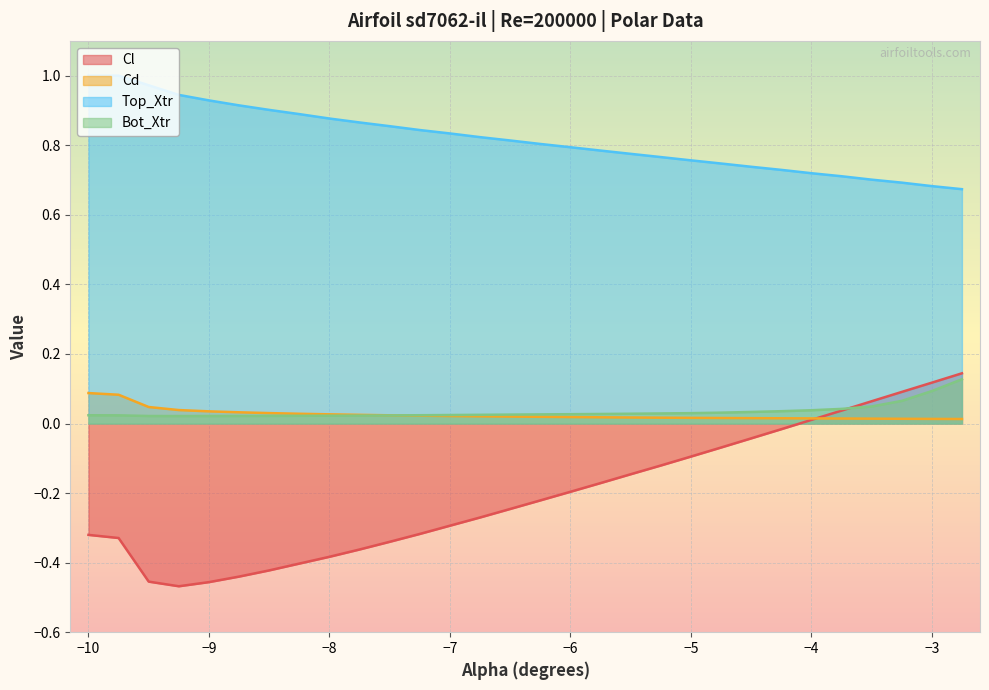

Between −7 and −3, which series saw the biggest shift?

Cl